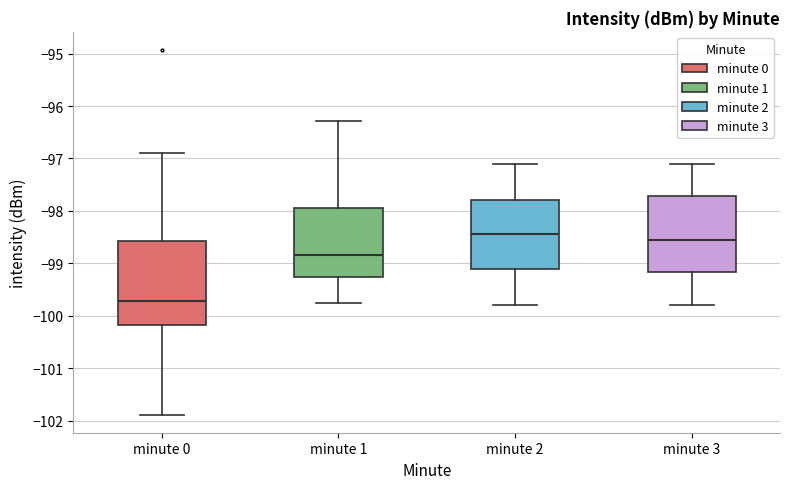

Reading left to right, transcribe this box plot: for each box, give where its median line is, the range the box spans, and where its two whiskers end, as read against the y-axis. The values are not printed on the chart, so give them approximately, as read against the axis.

minute 0: median -99.7, box -100.2 to -98.6, whiskers -101.9 to -96.9
minute 1: median -98.8, box -99.3 to -97.9, whiskers -99.8 to -96.3
minute 2: median -98.4, box -99.1 to -97.8, whiskers -99.8 to -97.1
minute 3: median -98.5, box -99.2 to -97.7, whiskers -99.8 to -97.1